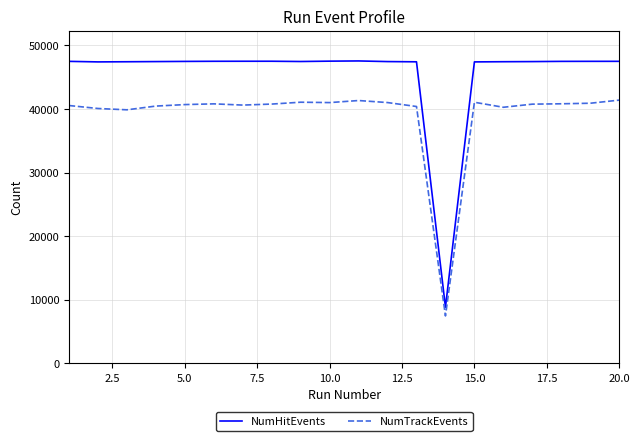

What are all the series names shown in the legend?

NumHitEvents, NumTrackEvents